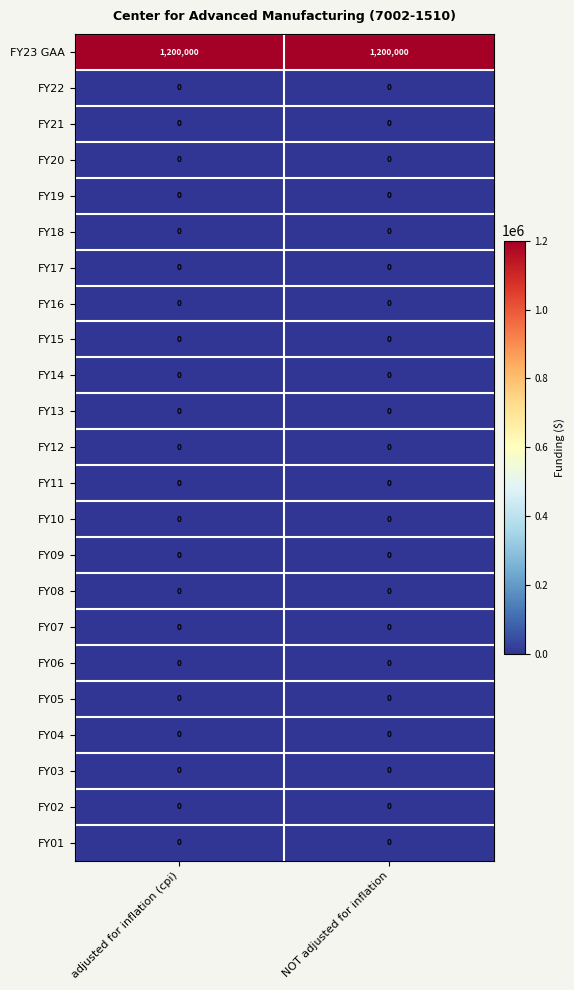

True or false: FY14 has a value of 0 at NOT adjusted for inflation.

True